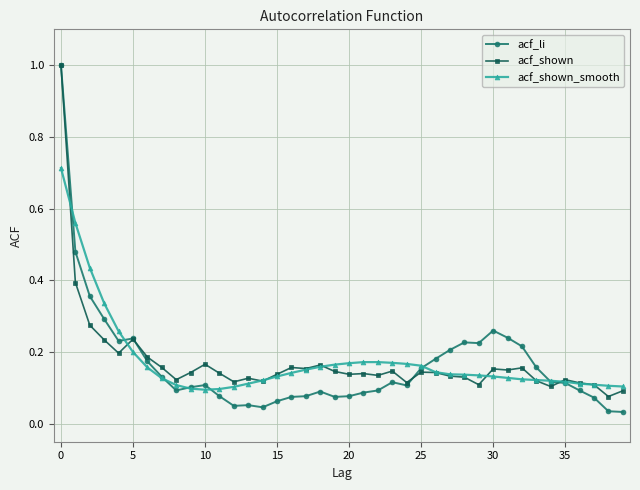

Does the chart display data point markers on the line(s)?

Yes